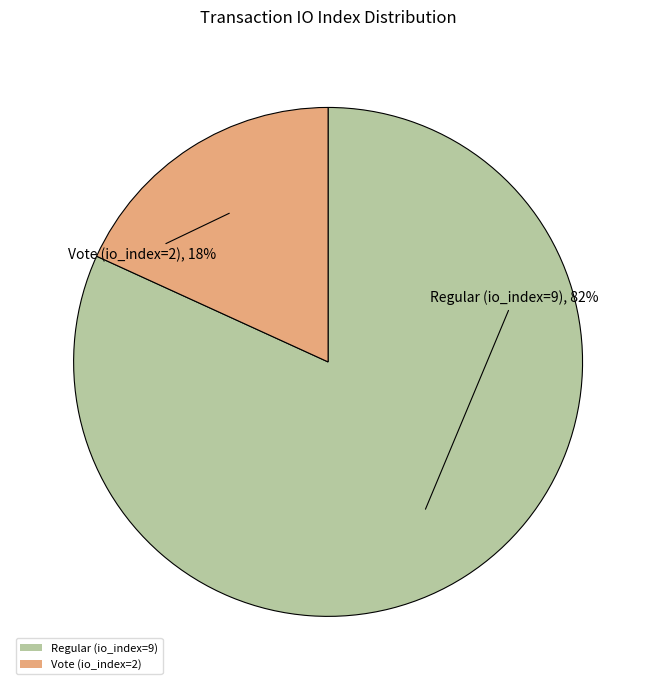

What is the largest slice in the pie chart?

Regular (io_index=9)